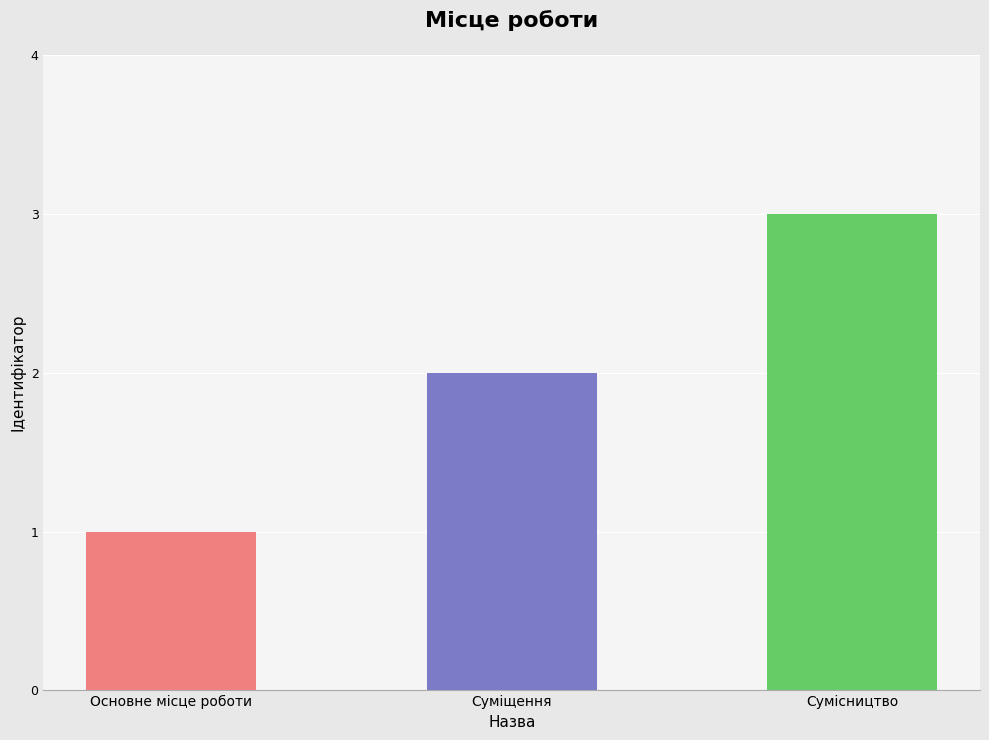

What is the smallest value displayed?

1